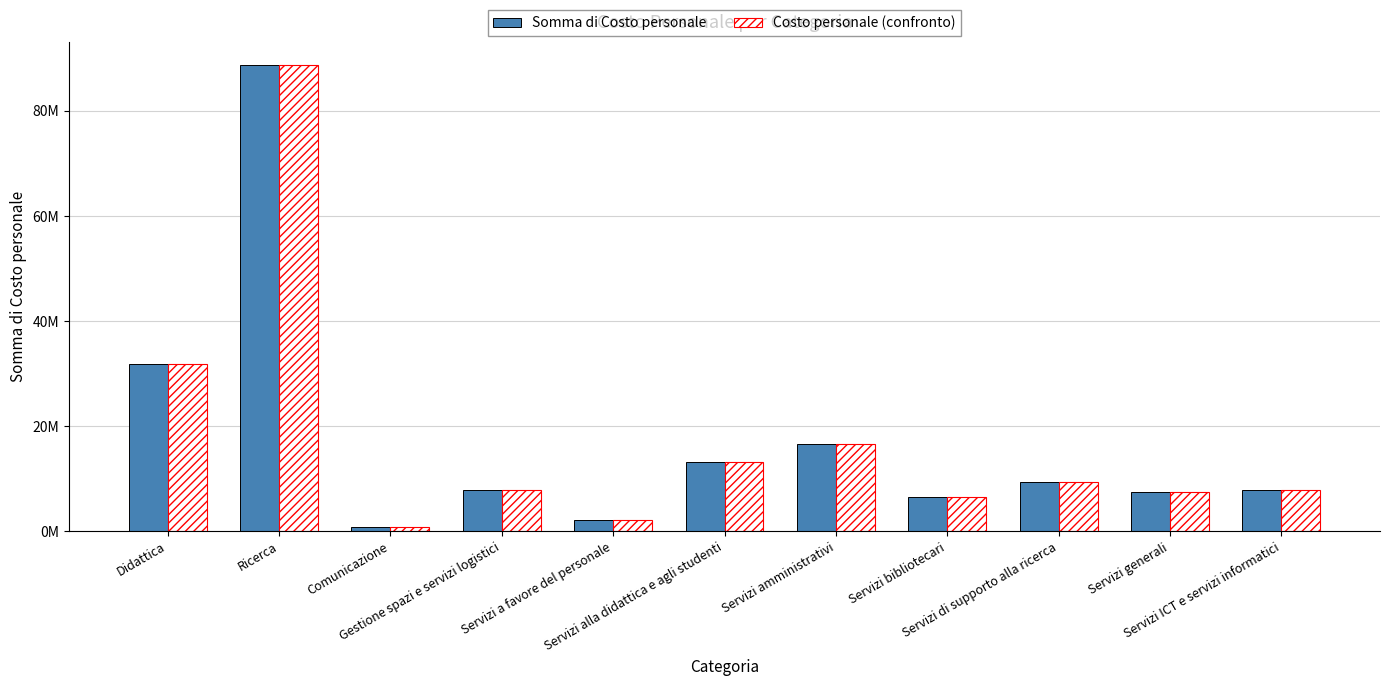

Does the chart contain any negative values?

No